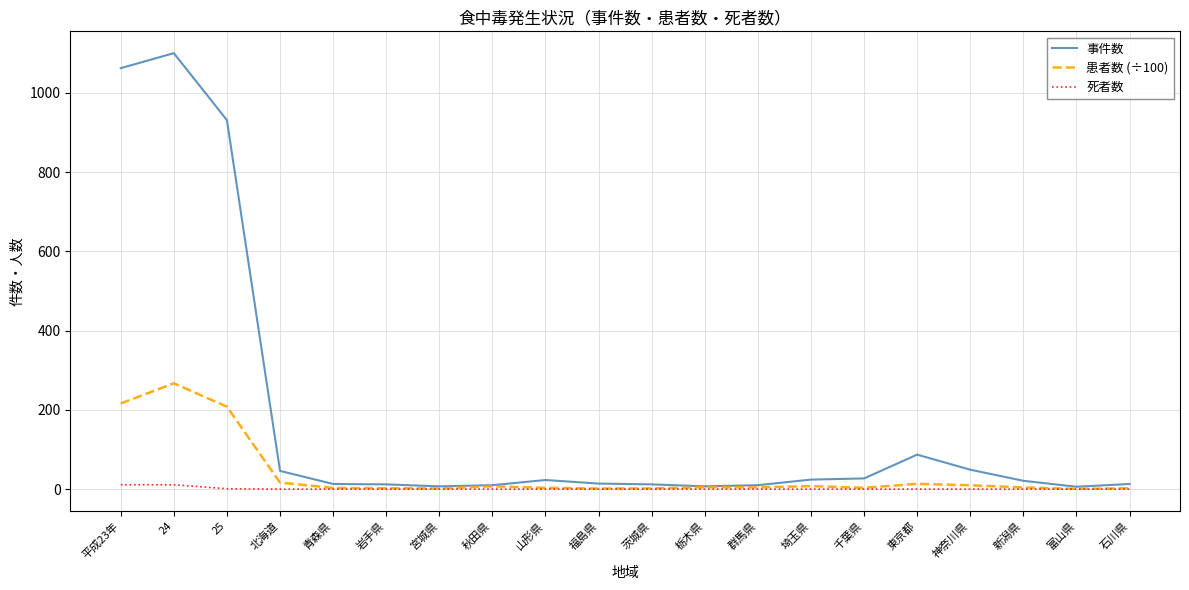

Which series has the largest total across all categories?

事件数